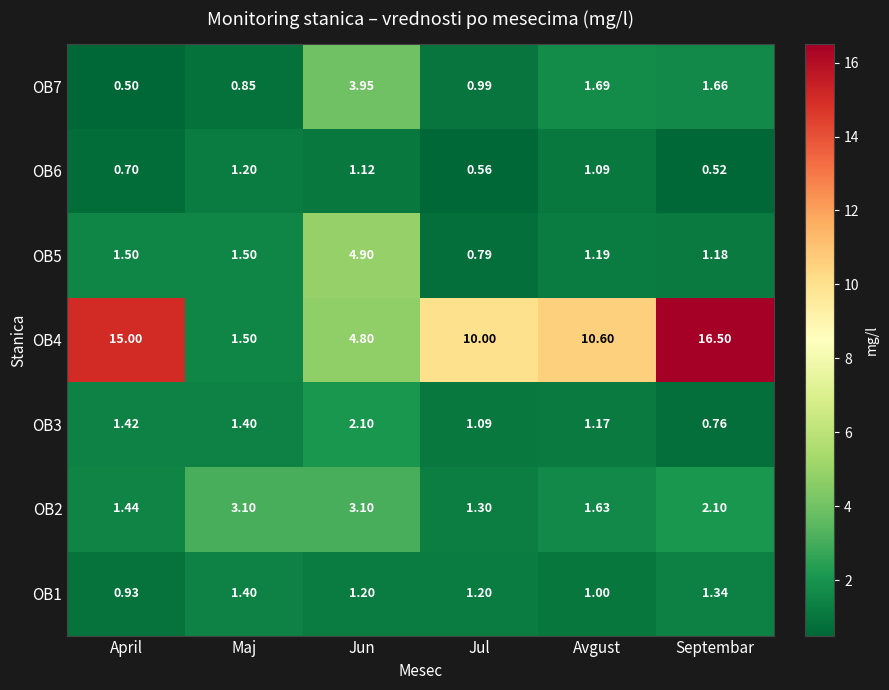

How many data points in OB4 are less than 10?

2